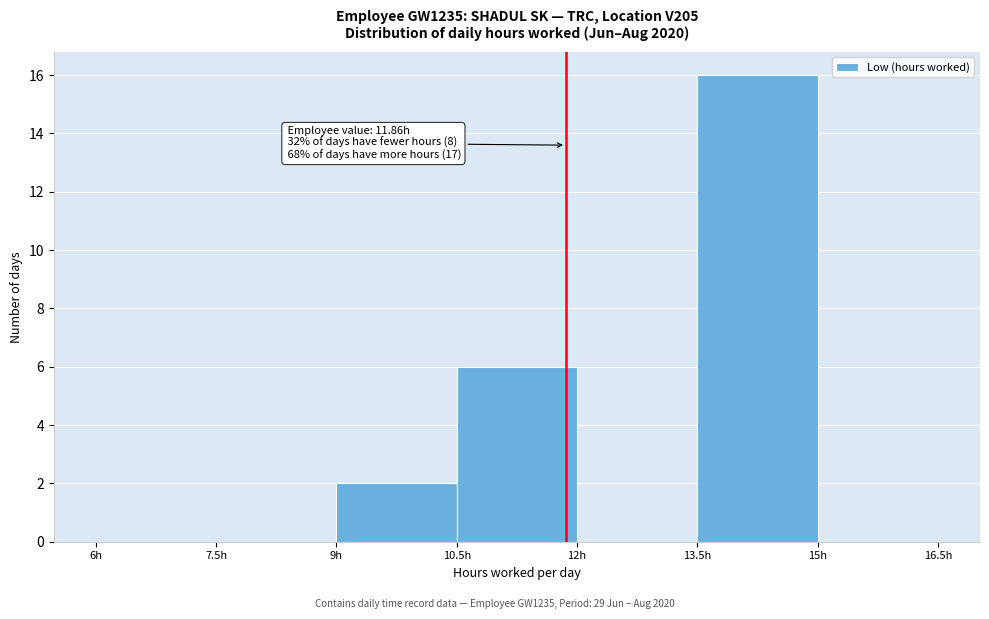

Which range on the x-axis has the tallest bar?

13.5 to 15.0